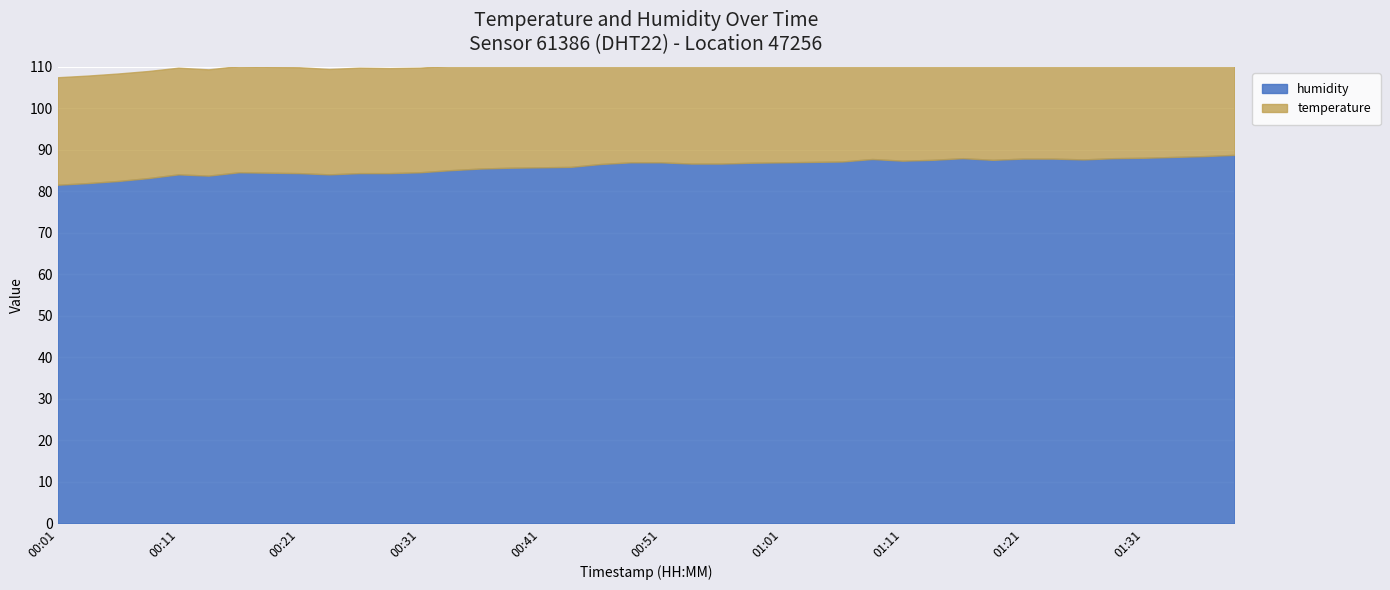

In humidity, how many points are higher than both neighbors (excluding endpoints)?

4